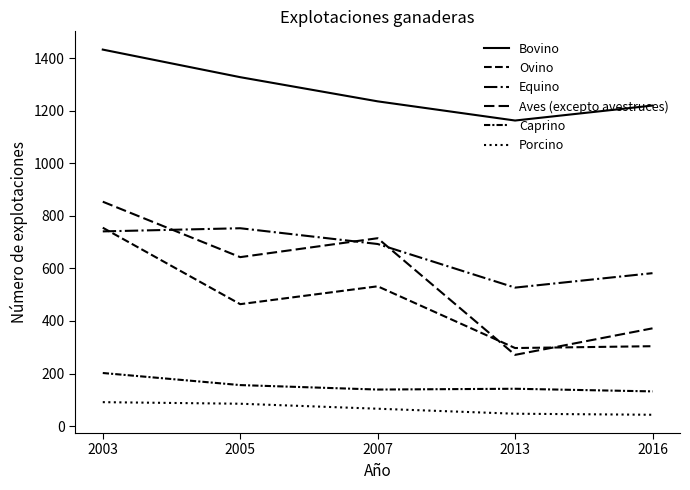

Does the chart have visible grid lines?

No